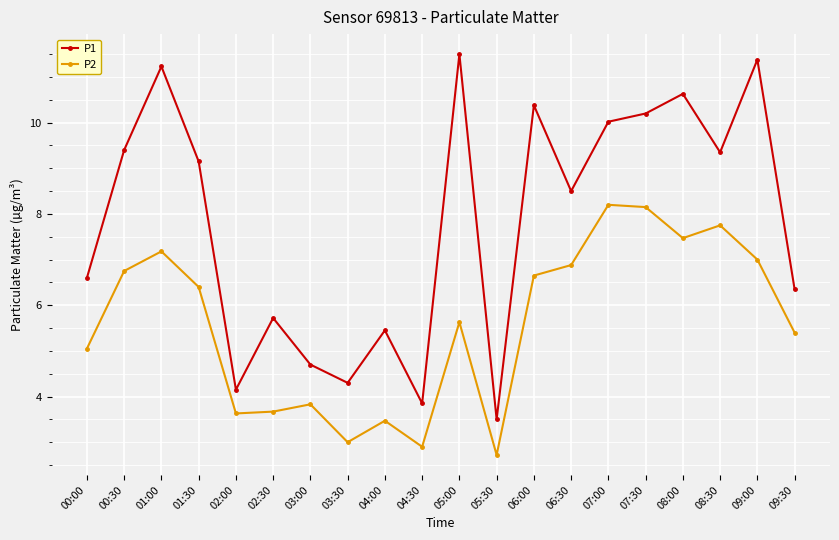

True or false: P1 and P2 intersect in this chart.

False